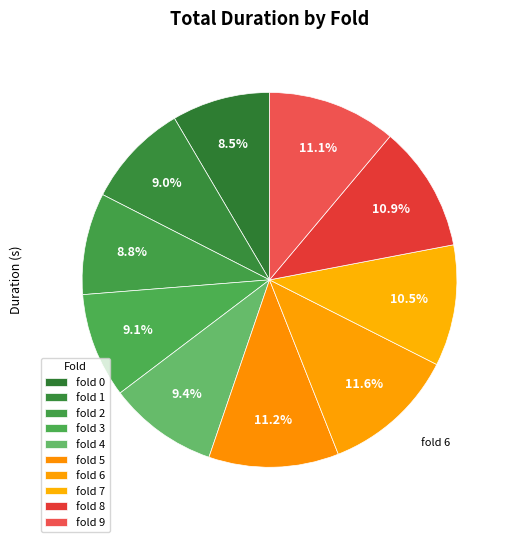

To the nearest percent, what percentage of the pie is fold 7?

10%